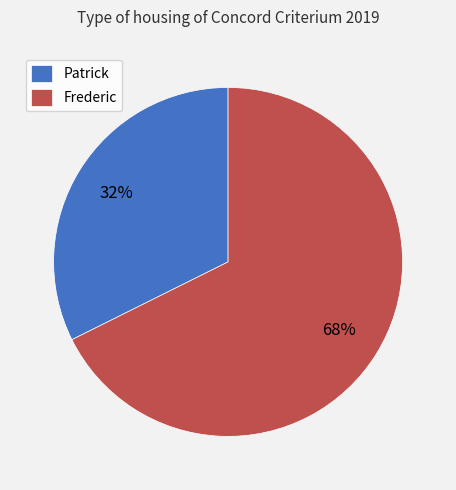

How many slices are in this pie chart?

2